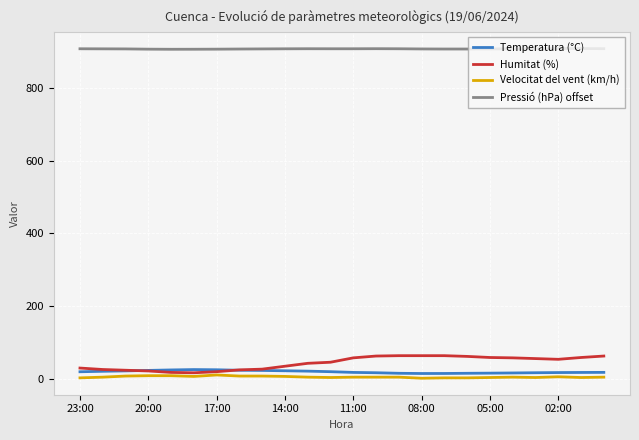

What is the maximum value shown in the chart?

907.9